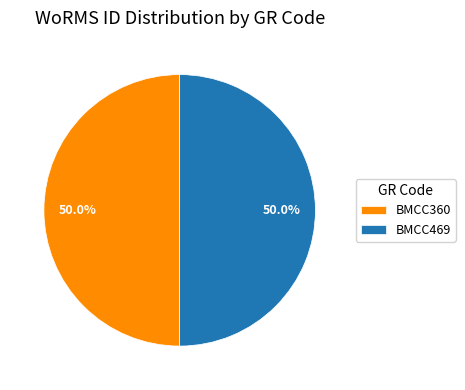

Combined, do BMCC469 and BMCC360 account for over 50%?

Yes